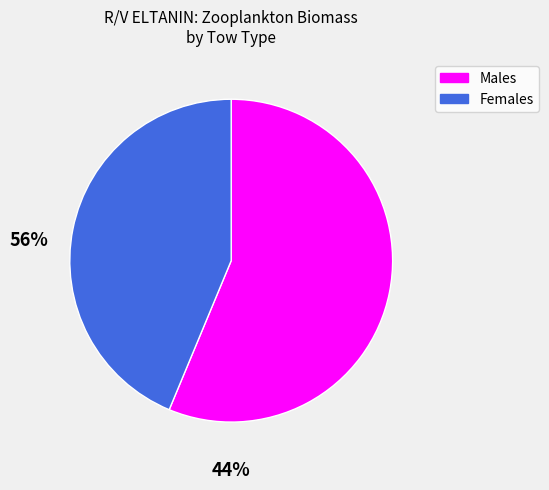

Is it true that Females is 37% of the pie?

False